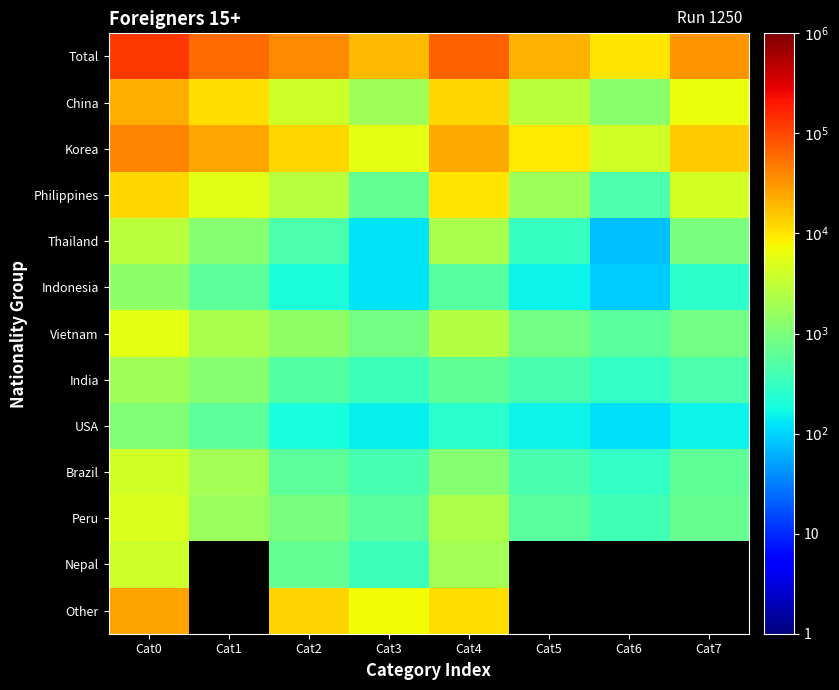

Is it true that Total equals 33146.0 at Cat7?

True